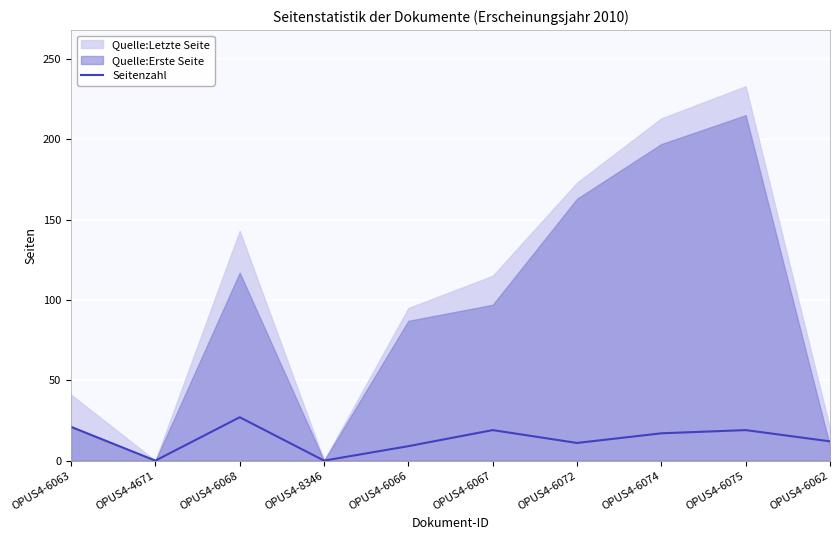

Approximately how many times larger is the value at OPUS4-6074 compared to OPUS4-6075?

0.9